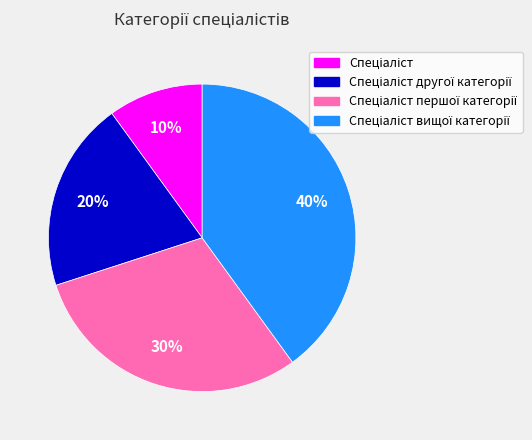

Count the number of slices in the pie.

4